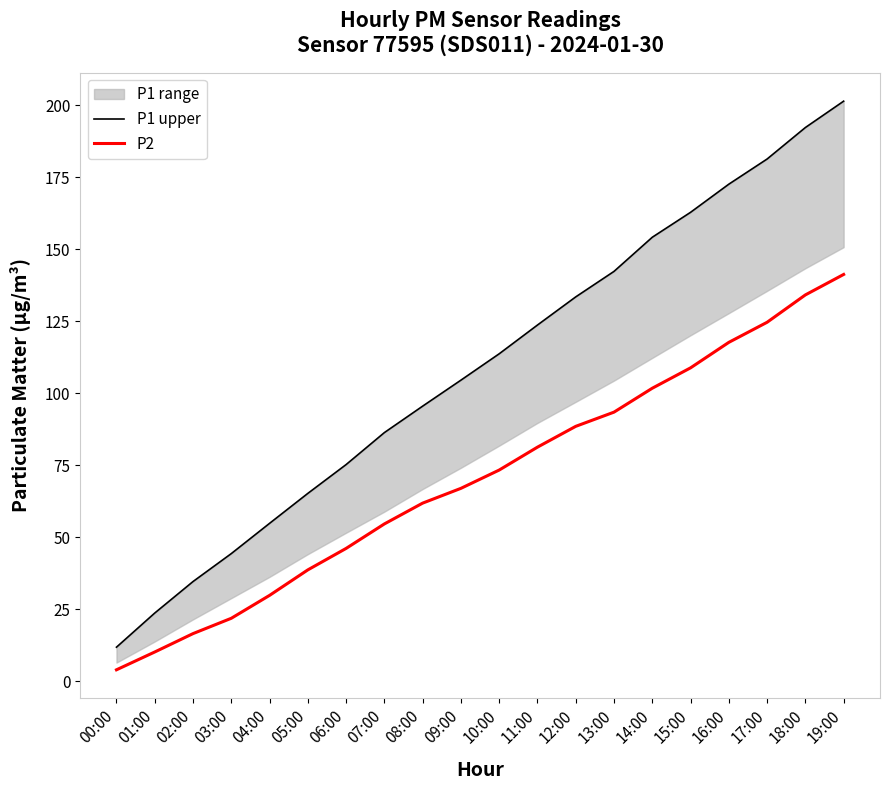

True or false: P1 upper and P2 cross at least once.

False